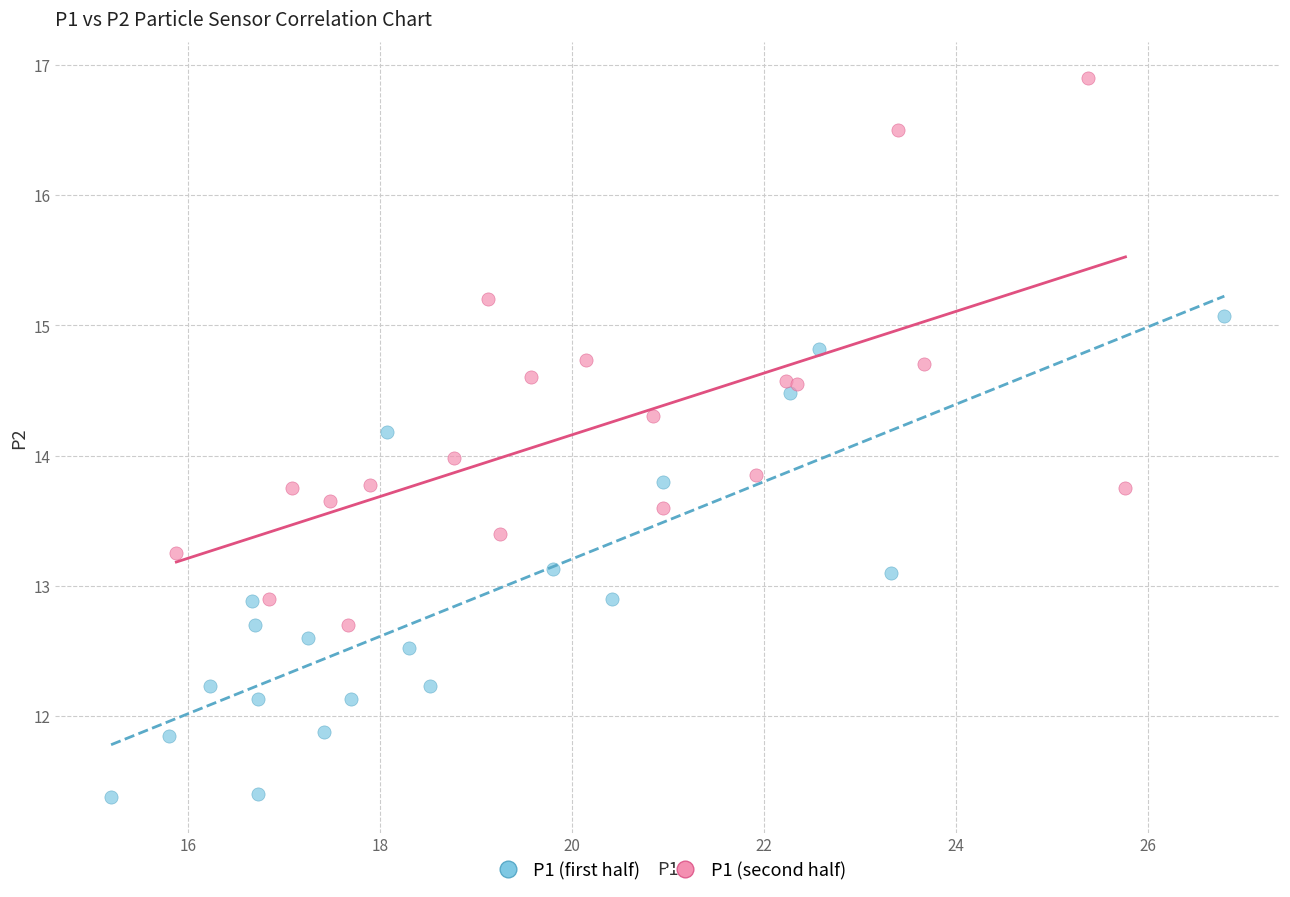

What are all the series names shown in the legend?

P1 (first half), P1 (second half)